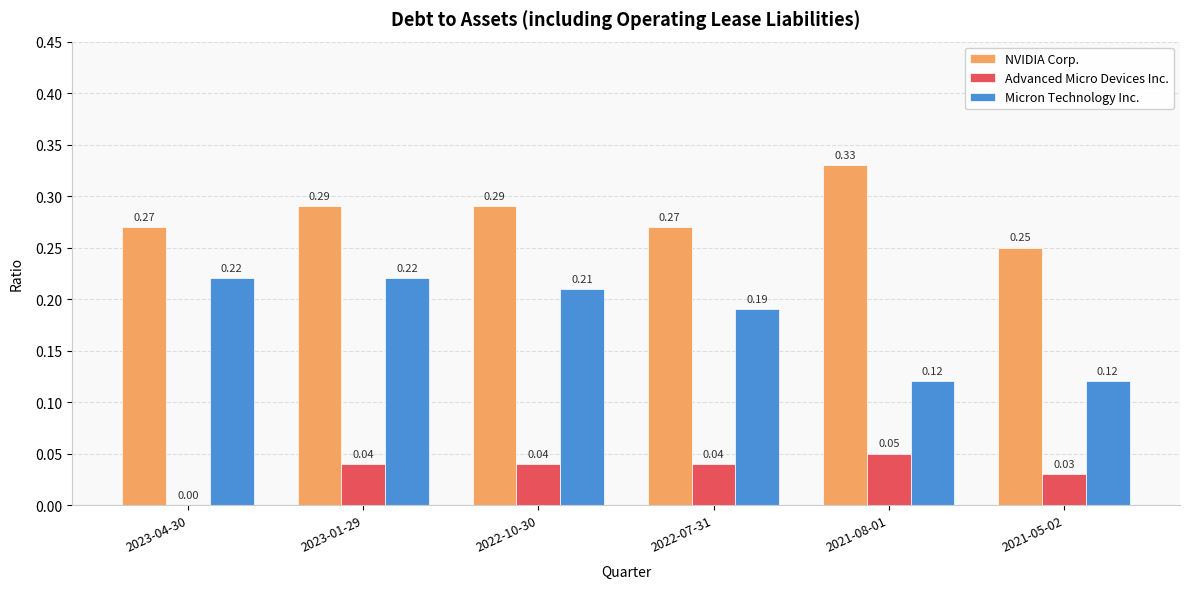

Is the value of NVIDIA Corp. at 2021-08-01 greater than the value of Micron Technology Inc. at 2023-04-30?

Yes